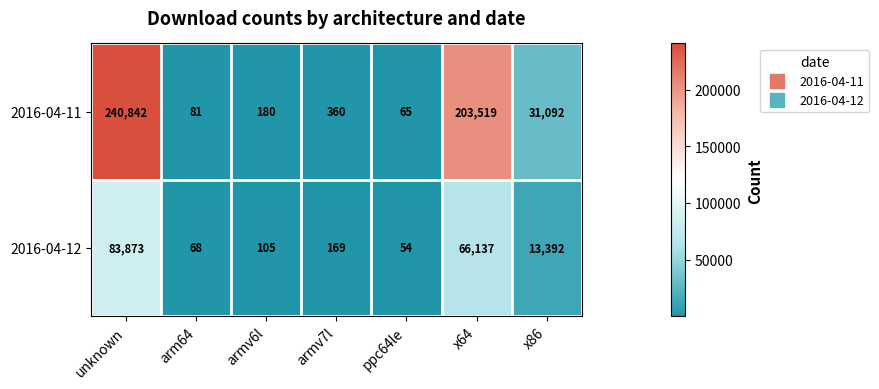

True or false: 2016-04-11 has a value of 65 at ppc64le.

True